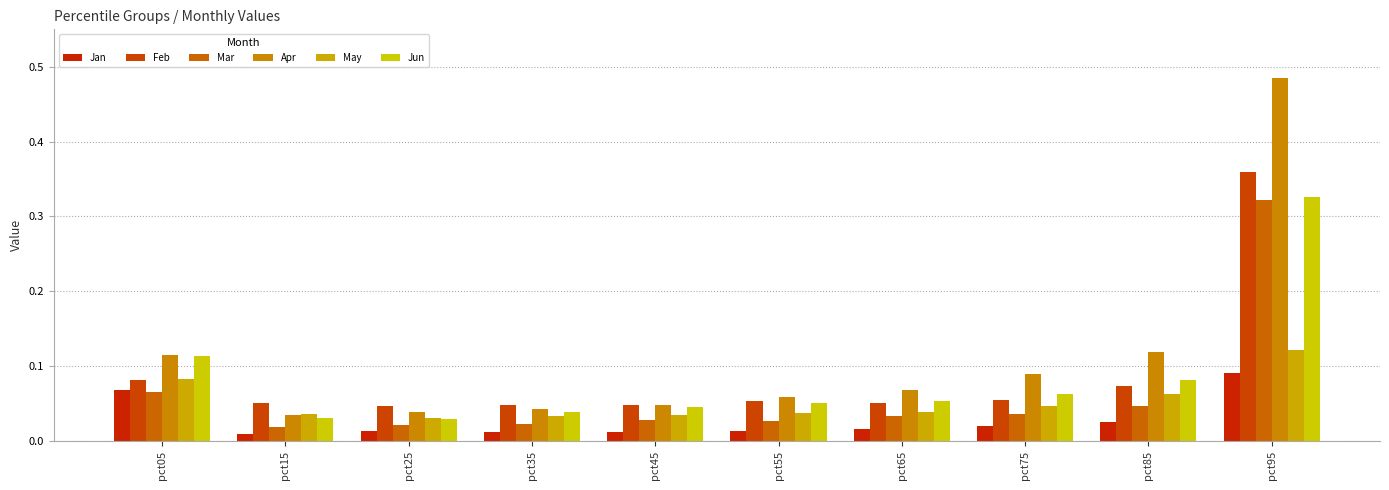

Count the number of categories in the chart.

10